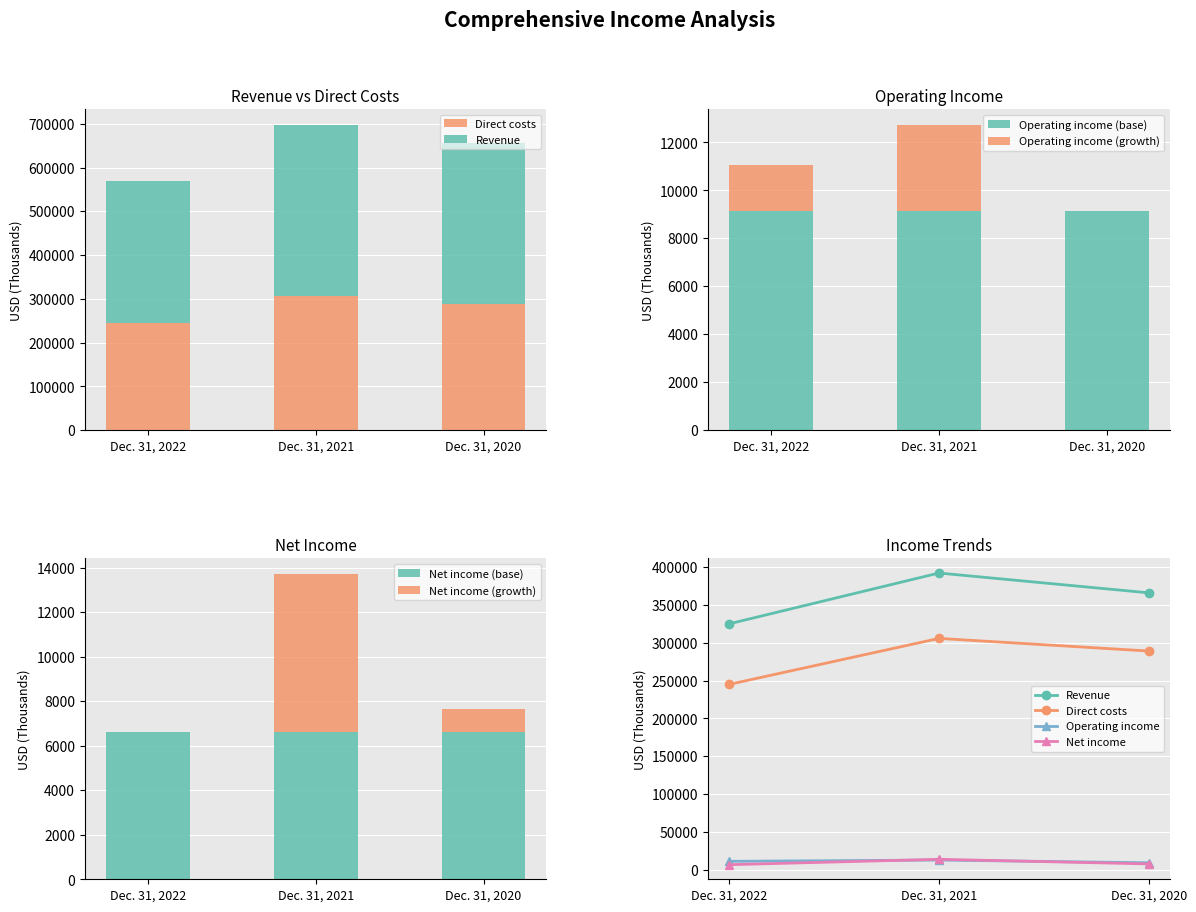

Is the value of Direct costs at Dec. 31, 2020 greater than the value of Net income at Dec. 31, 2022?

Yes